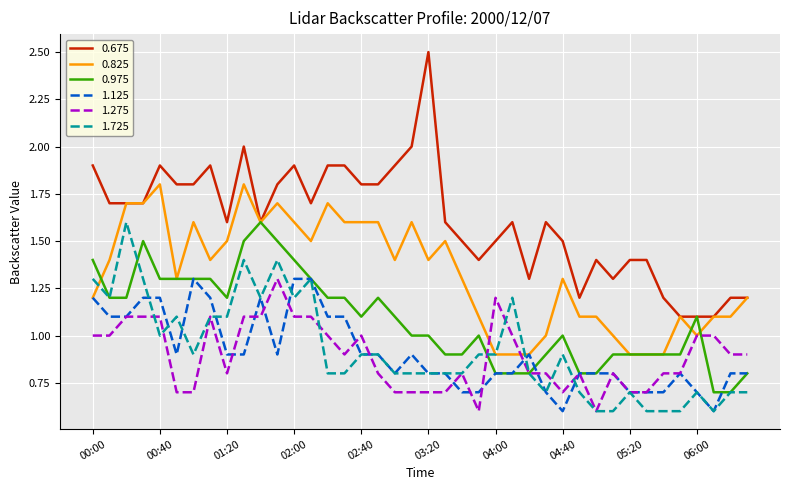

What is the minimum value for 1.125?

0.6